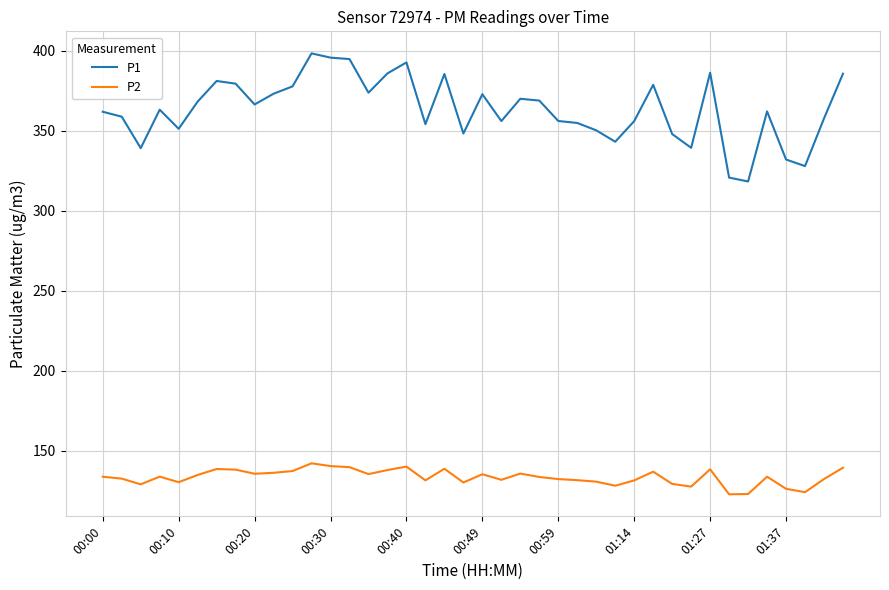

What is the greatest value displayed?

398.3